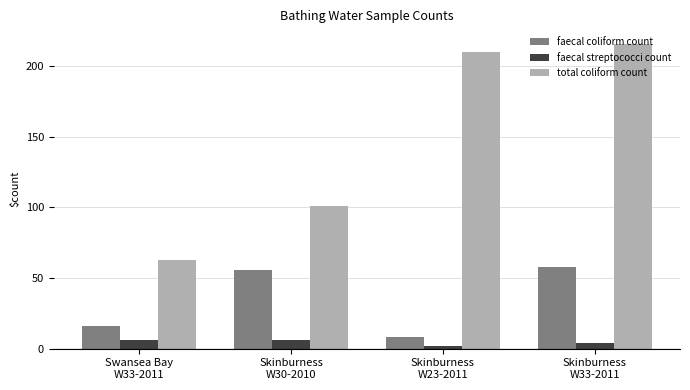

List the series in order of their peak value, highest first.

total coliform count, faecal coliform count, faecal streptococci count